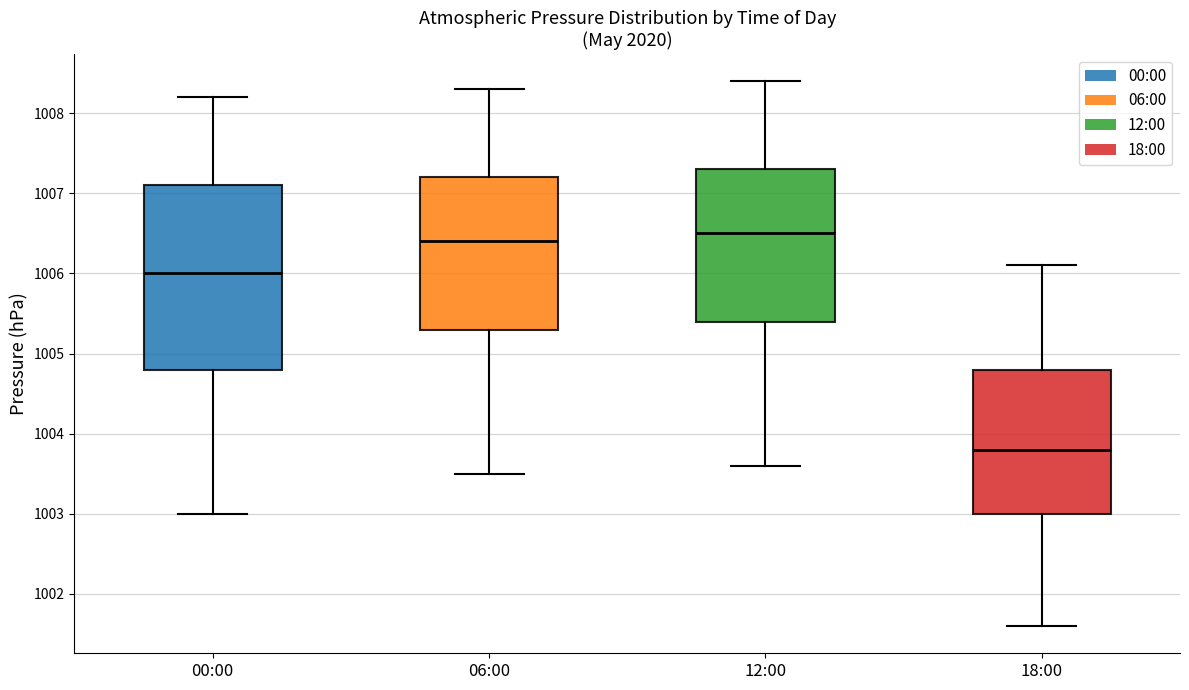

Where does the upper whisker of the box for 18:00 end on the y-axis? The values are not printed on the chart, so give them approximately, as read against the axis.

1006.1